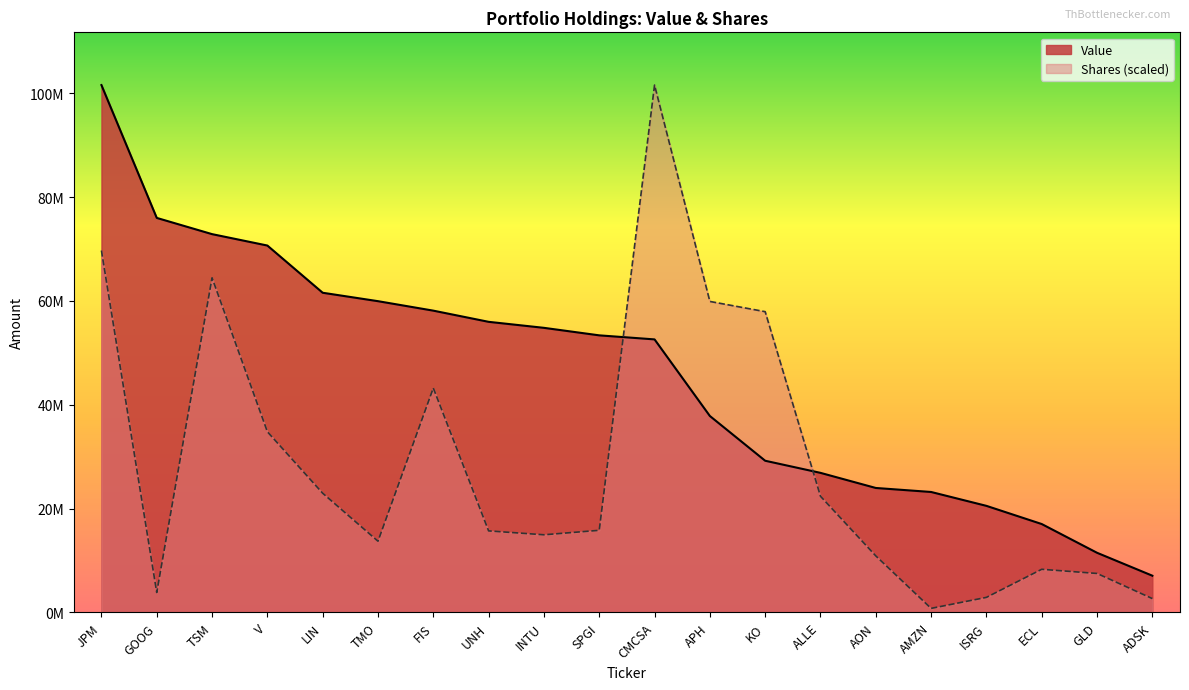

Reading left to right, transcribe all the data shown in this chart.

Value: 101568000.0	75985000.0	72860000.0	70663000.0	61570000.0	59948000.0	58125000.0	55971000.0	54814000.0	53367000.0	52587000.0	37836000.0	29217000.0	26884000.0	23974000.0	23202000.0	20529000.0	17028000.0	11491000.0	7078000.0
Shares or principal amount: 69699907.5	3839914.6	64450079.7	34804165.8	22961501.9	13720596.6	43220051.9	15708295.0	14957498.2	15817642.5	101568000.0	59897943.1	57928434.4	22378698.8	10892720.9	783831.0	2901157.3	8311974.6	7508804.0	2669395.1